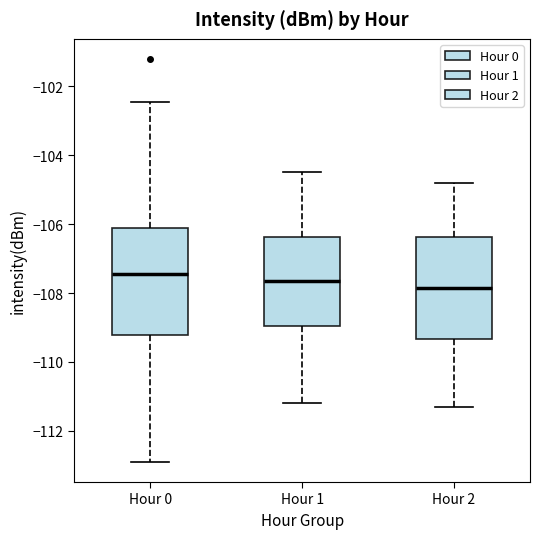

Reading left to right, transcribe this box plot: for each box, give where its median line is, the range the box spans, and where its two whiskers end, as read against the y-axis. The values are not printed on the chart, so give them approximately, as read against the axis.

Hour 0: median -107.4, box -109.2 to -106.2, whiskers -113.0 to -102.4
Hour 1: median -107.6, box -109.0 to -106.4, whiskers -111.2 to -104.4
Hour 2: median -107.8, box -109.4 to -106.4, whiskers -111.2 to -104.8